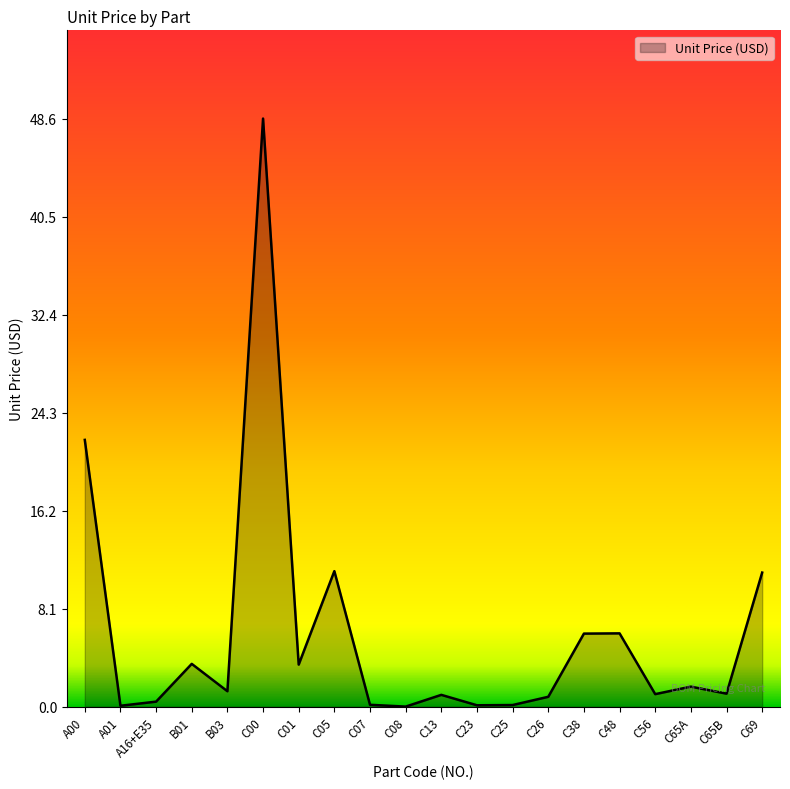

What is the difference between the maximum and minimum values?

48.6